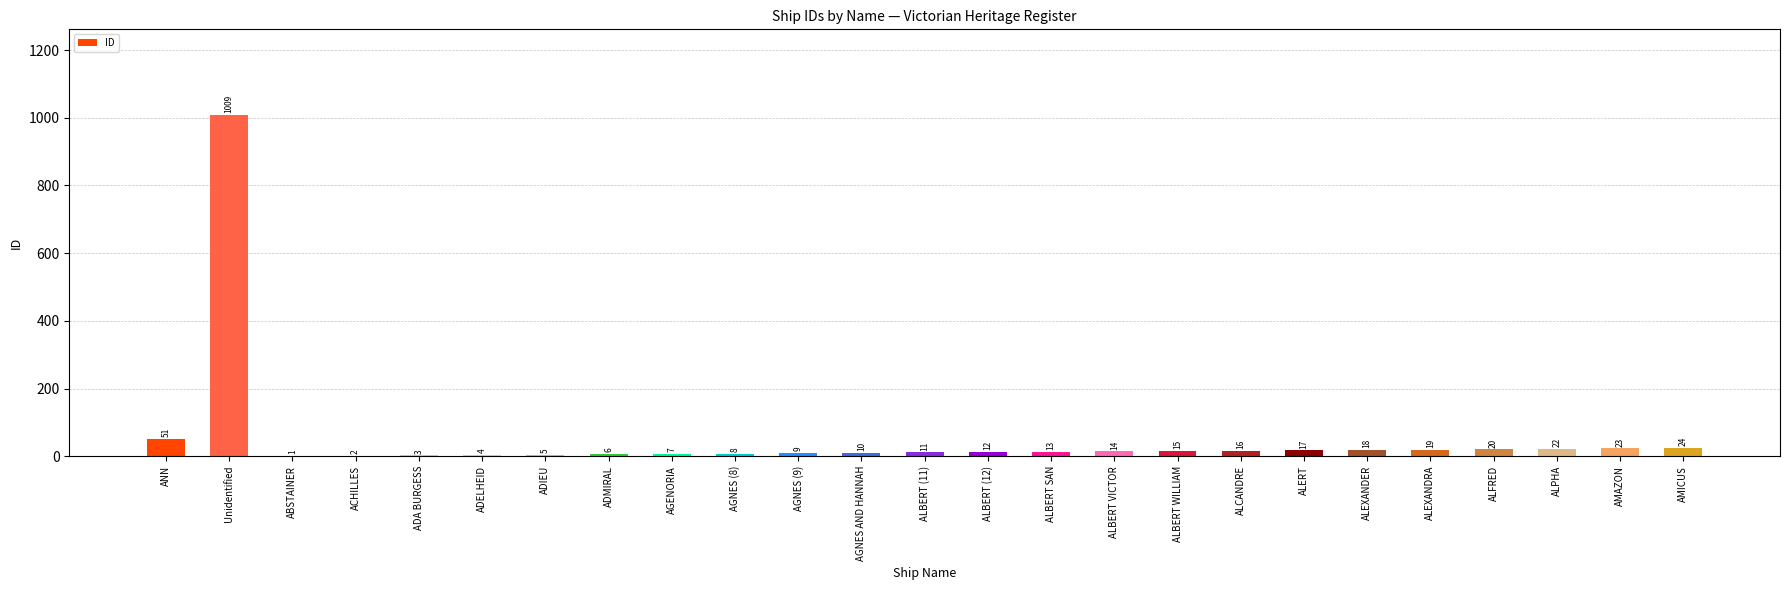

What is the maximum value shown in the chart?

1009